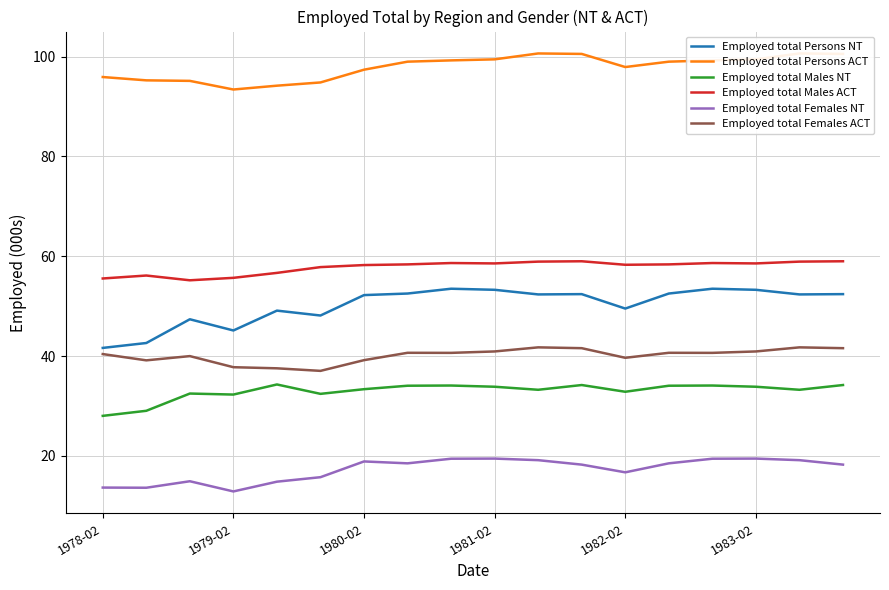

Is it true that Employed total Females ACT equals 9.6 at 1981-02?

False